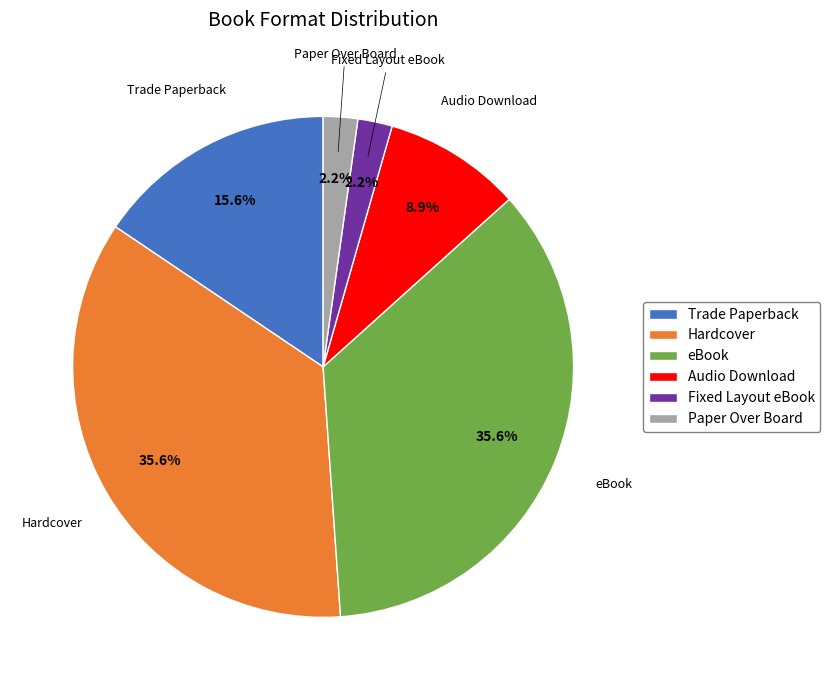

What is the ratio of the value at Audio Download to the value at Fixed Layout eBook?

4.0